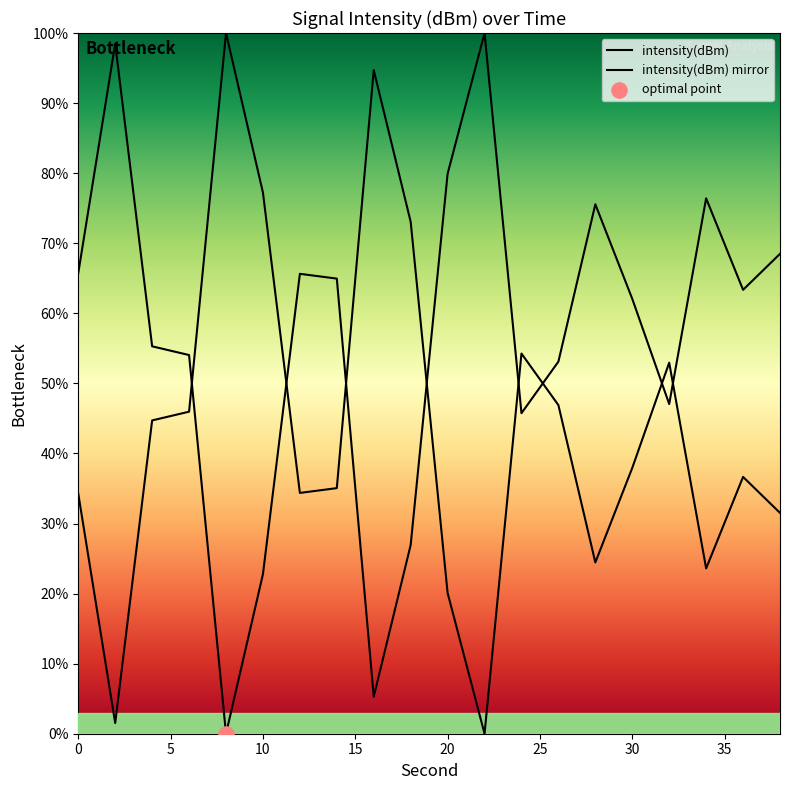

Is this an area chart (filled region under the line)?

Yes